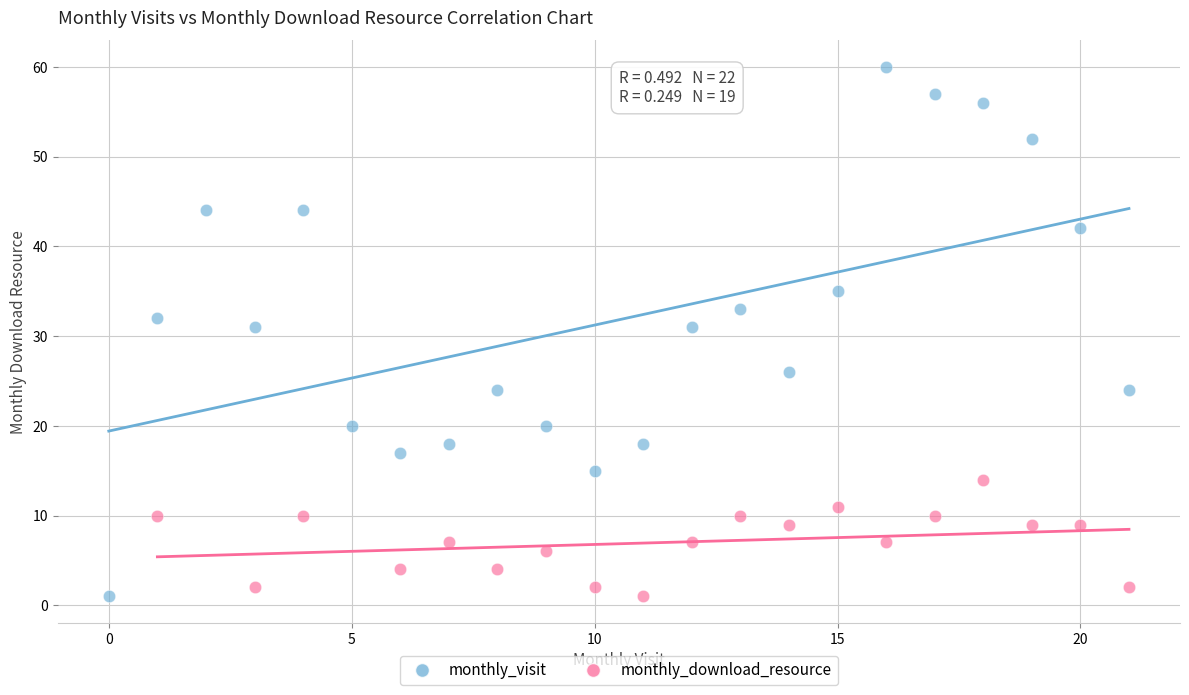

Which series has the widest spread of Y values?

monthly_visit